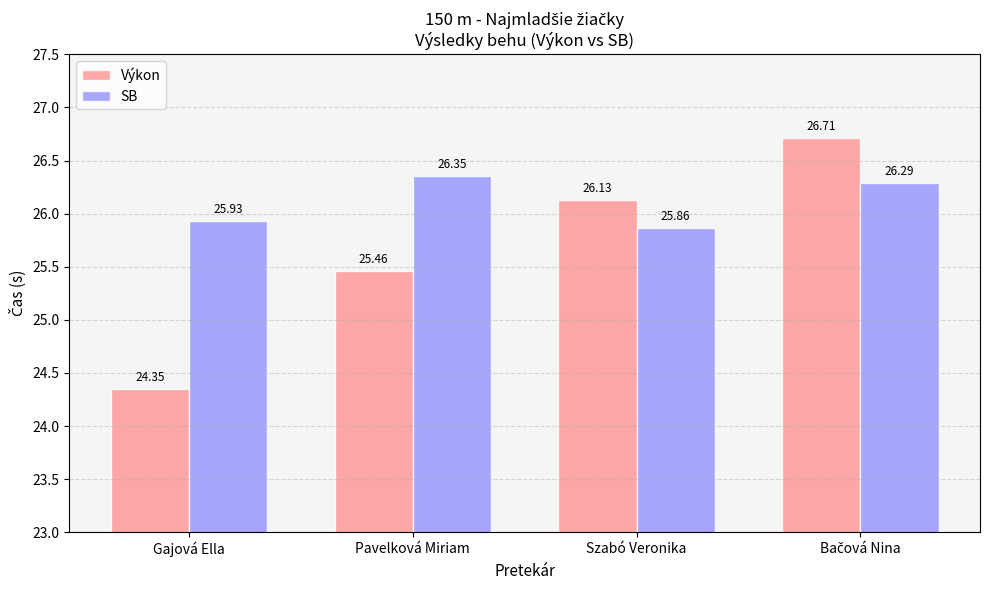

What is the value of the SB bar at the 4th from the left?

26.3